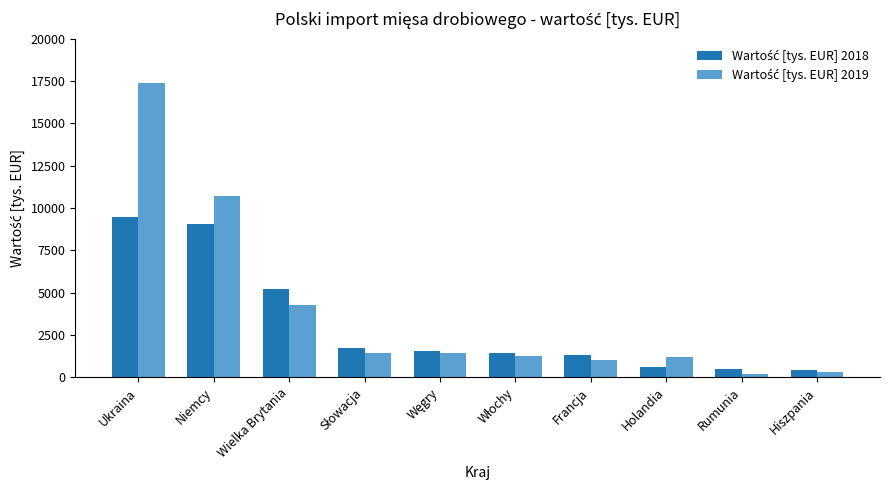

Which label corresponds to the largest value in the chart?

Ukraina